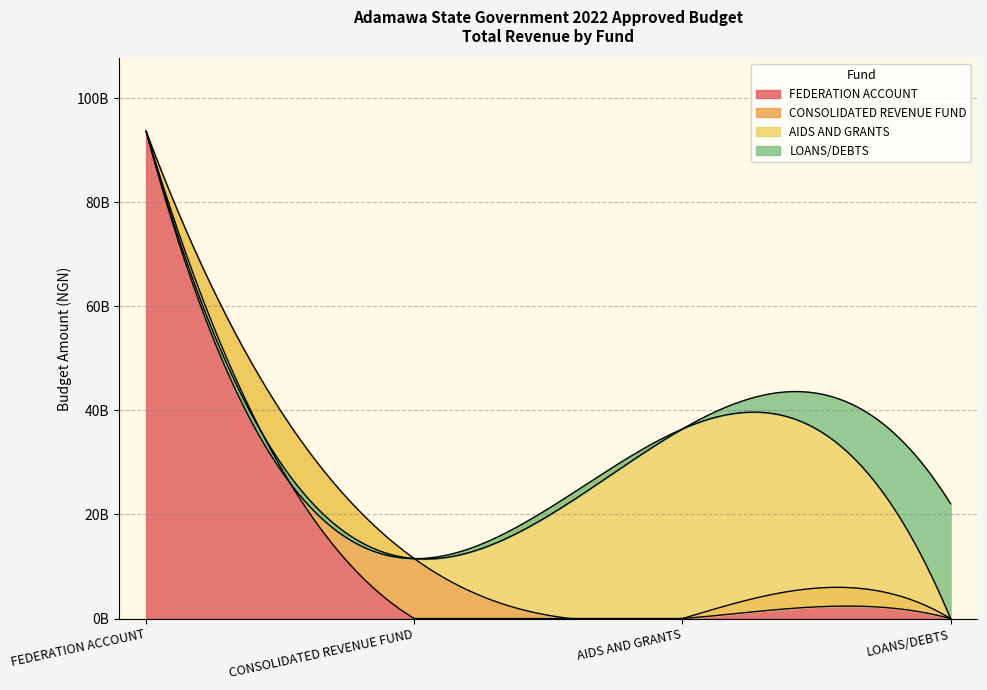

List the labels in order of value, smallest first.

CONSOLIDATED REVENUE FUND, LOANS/DEBTS, AIDS AND GRANTS, FEDERATION ACCOUNT